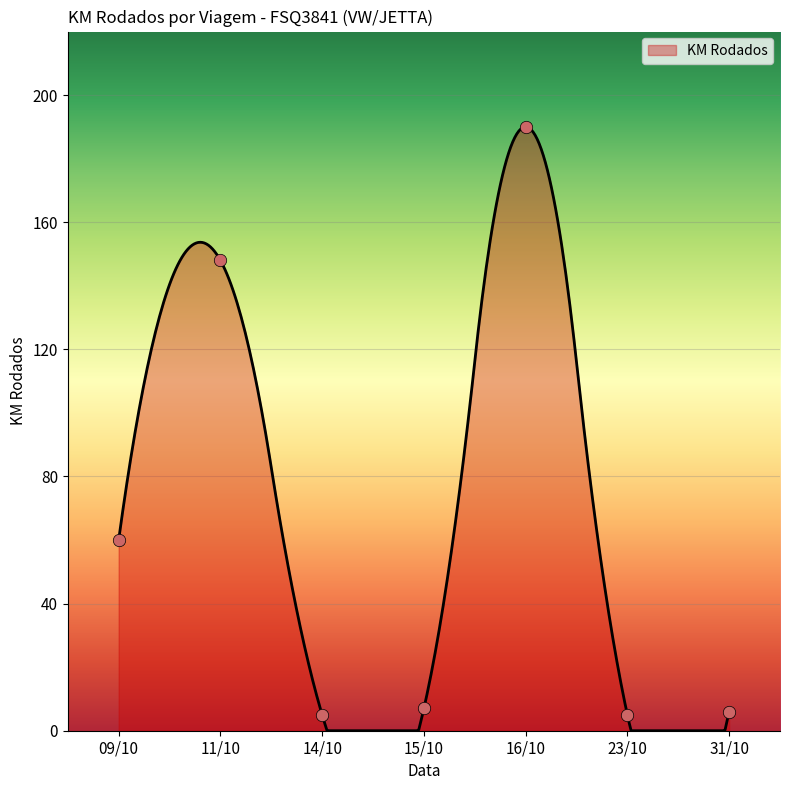

Approximately how many times larger is the value at 23/10 compared to 14/10?

1.0